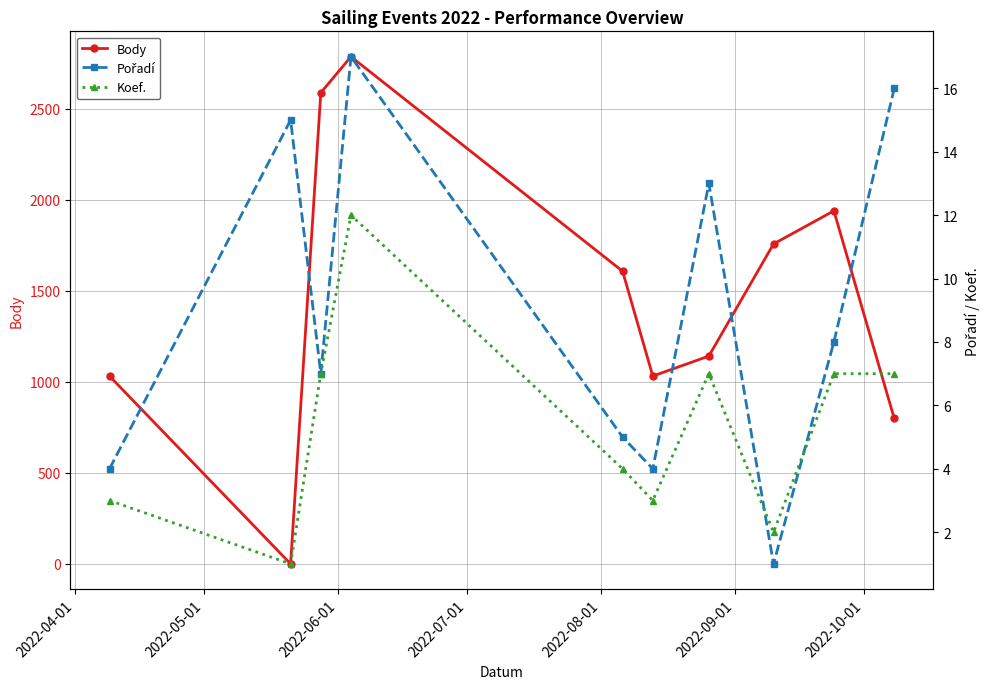

What is the maximum value for Body?

2787